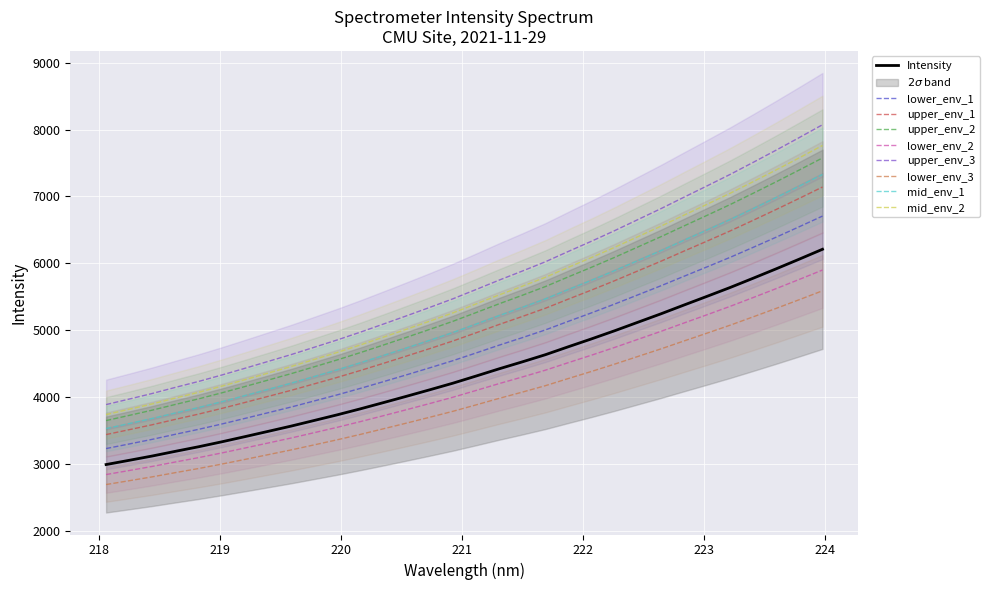

What is the label of the 28th point from the left?

223.2172